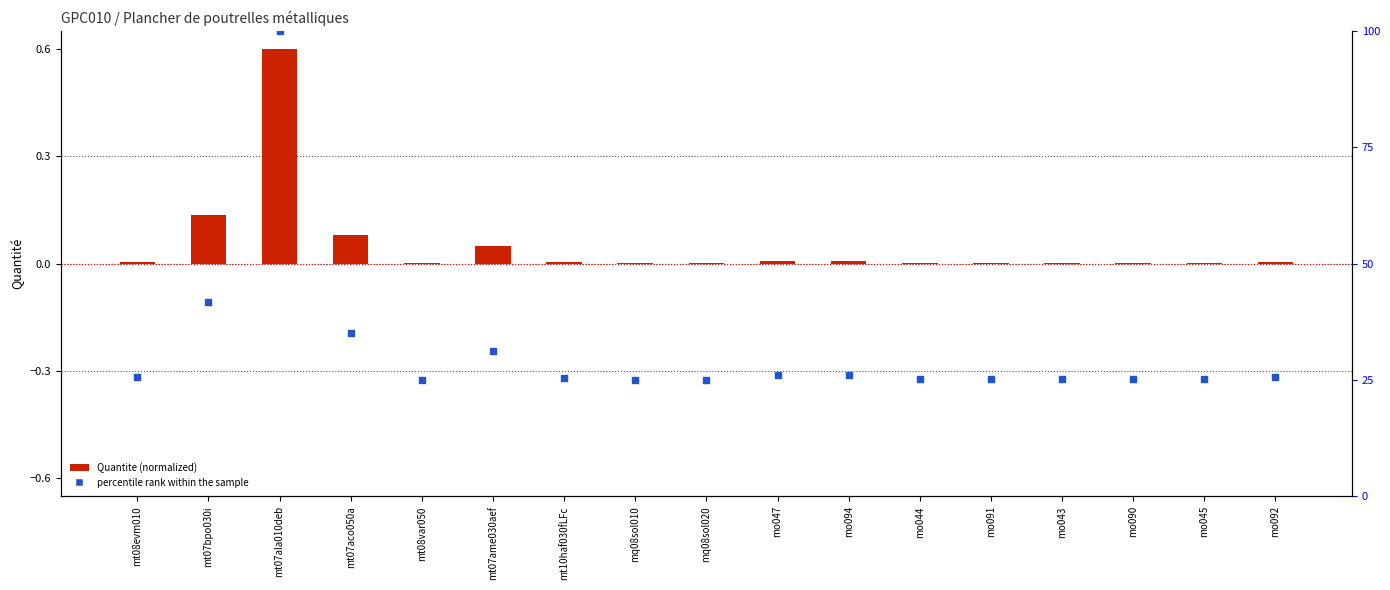

At which category is the sum across all series the highest?

mt07ala010deb